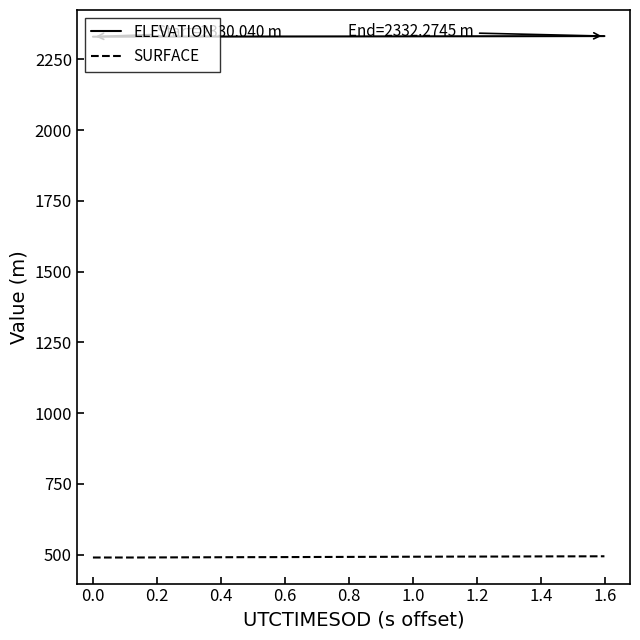

What are all the series names shown in the legend?

ELEVATION, SURFACE